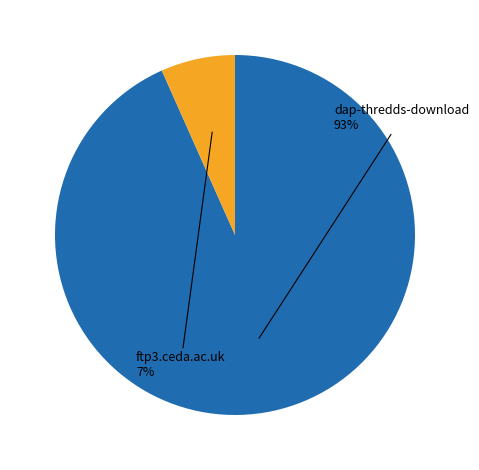

To the nearest percent, what portion does dap-thredds-download represent?

93%